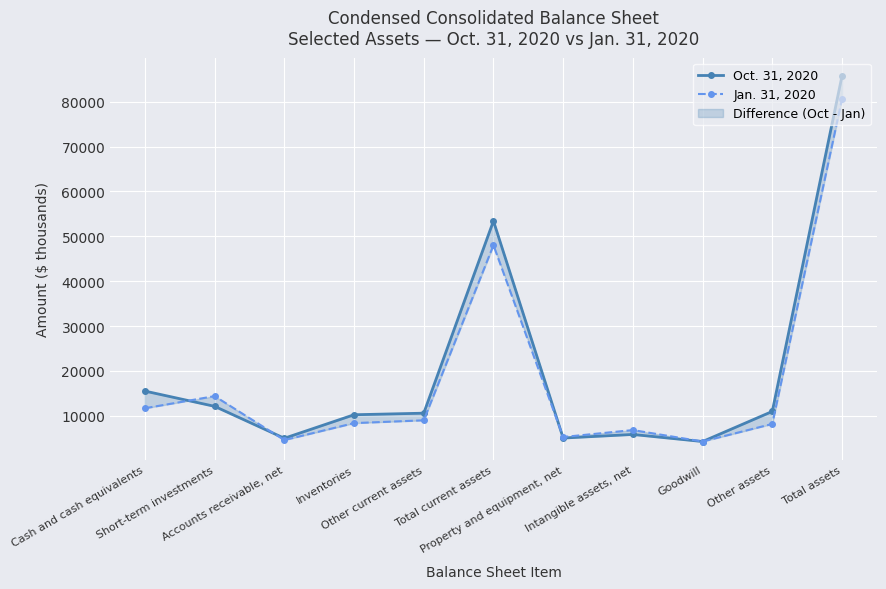

List the series in order of their peak value, highest first.

Oct. 31, 2020, Jan. 31, 2020